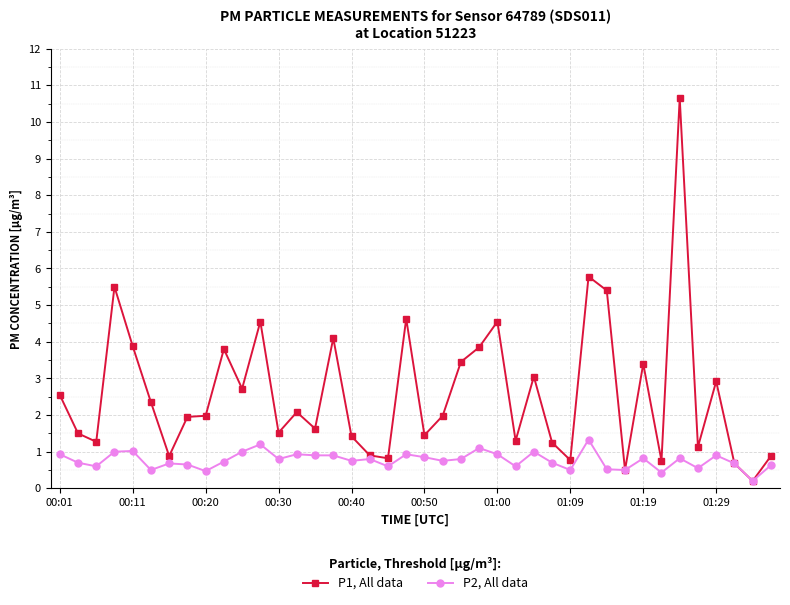

What is the difference between the second highest and second lowest values in the P1, All data series?

5.3